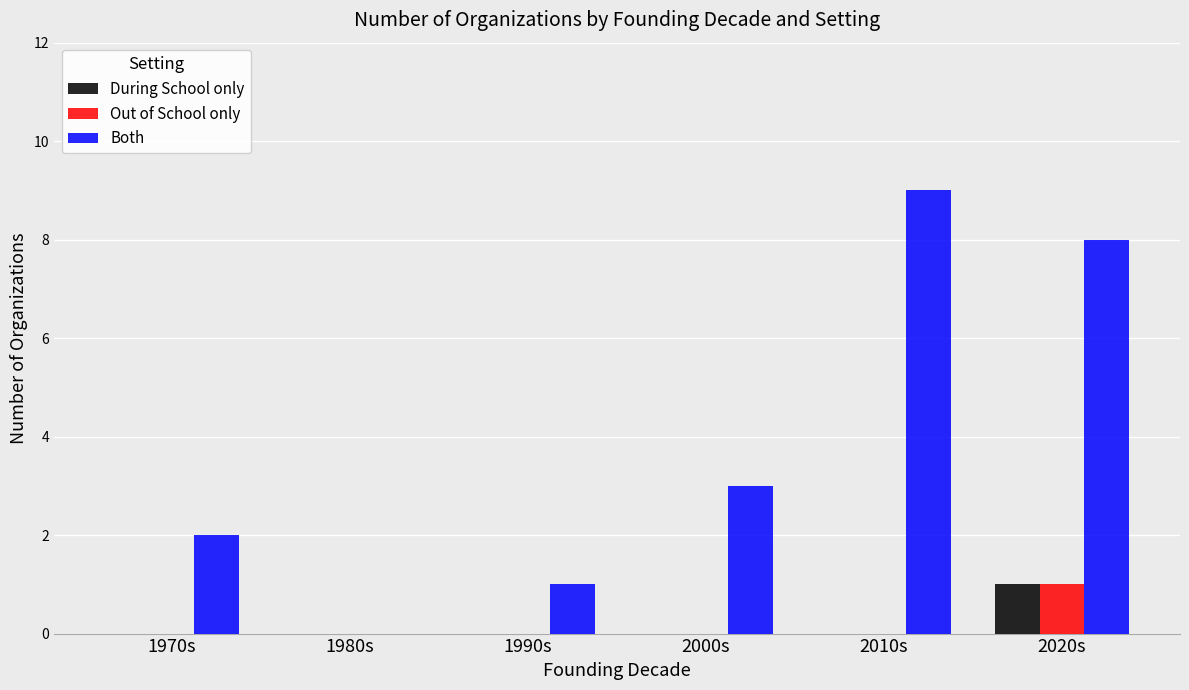

What is the sum of the Both values at 2000s and 2020s?

11